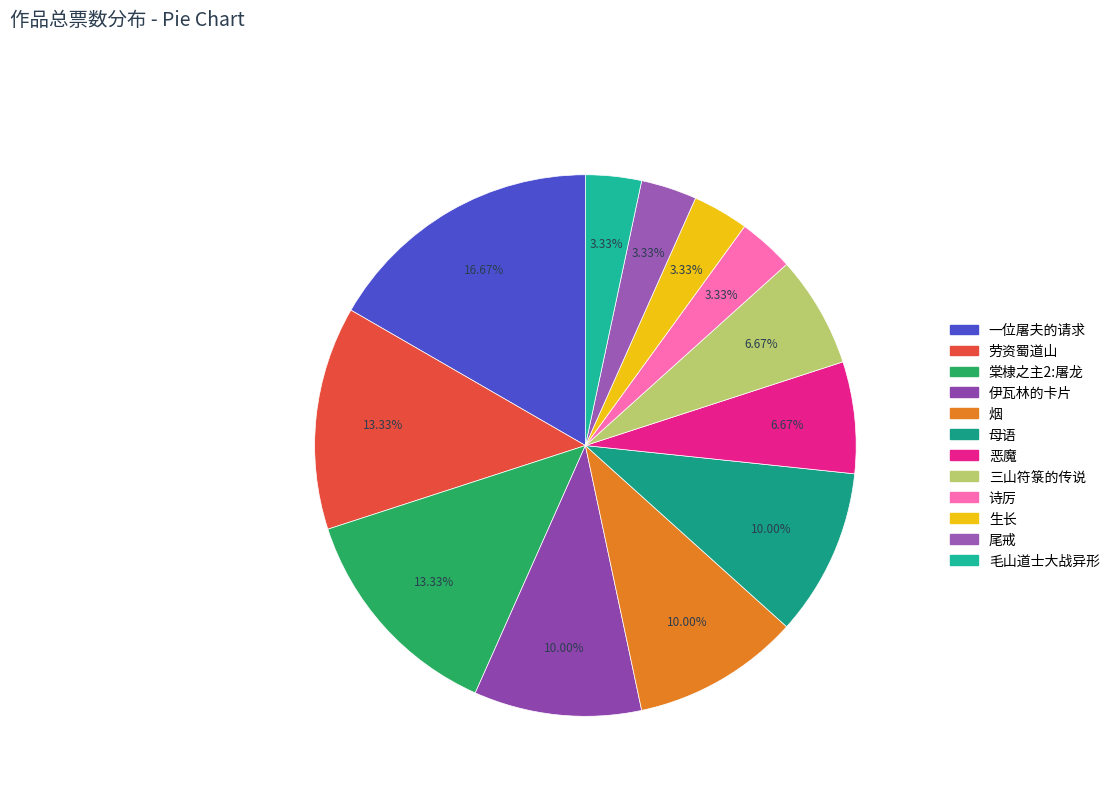

How much of the chart is everything except 尾戒?

96.7%